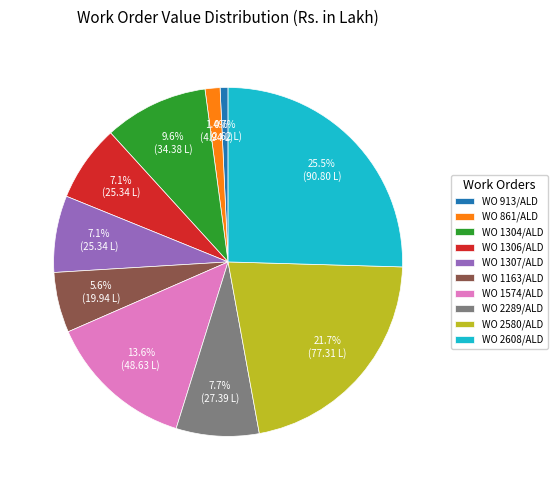

Which has a higher value, WO 861/ALD or WO 2580/ALD?

WO 2580/ALD